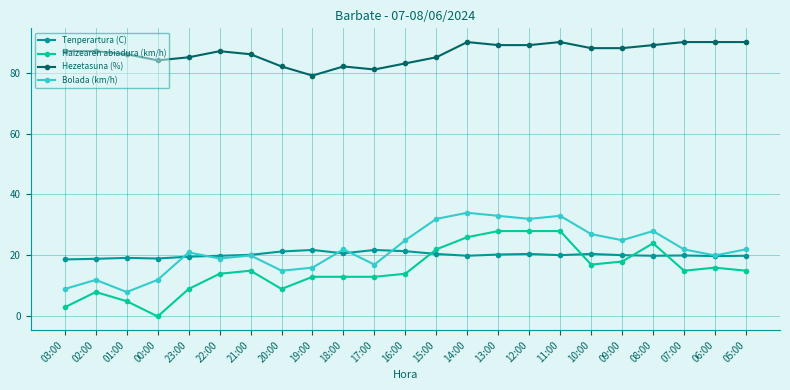

True or false: Bolada (km/h) has more than 1 points higher than both neighbors.

True